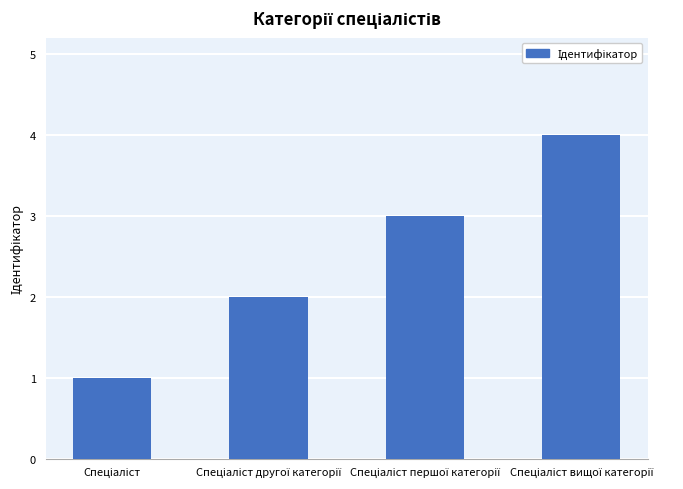

How many data points are less than 3?

2